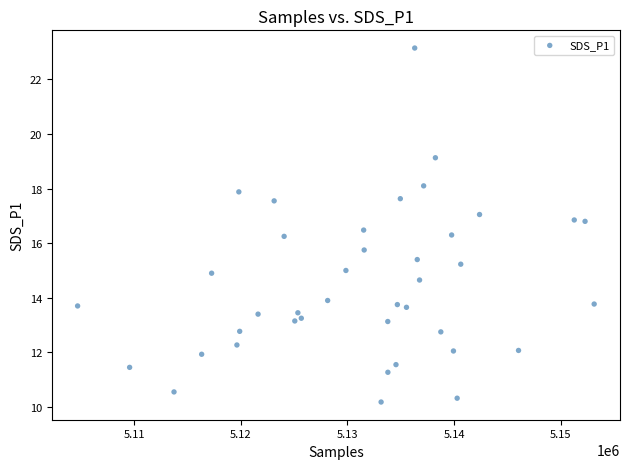

What is the range of Y values (max minus min)?

13.0